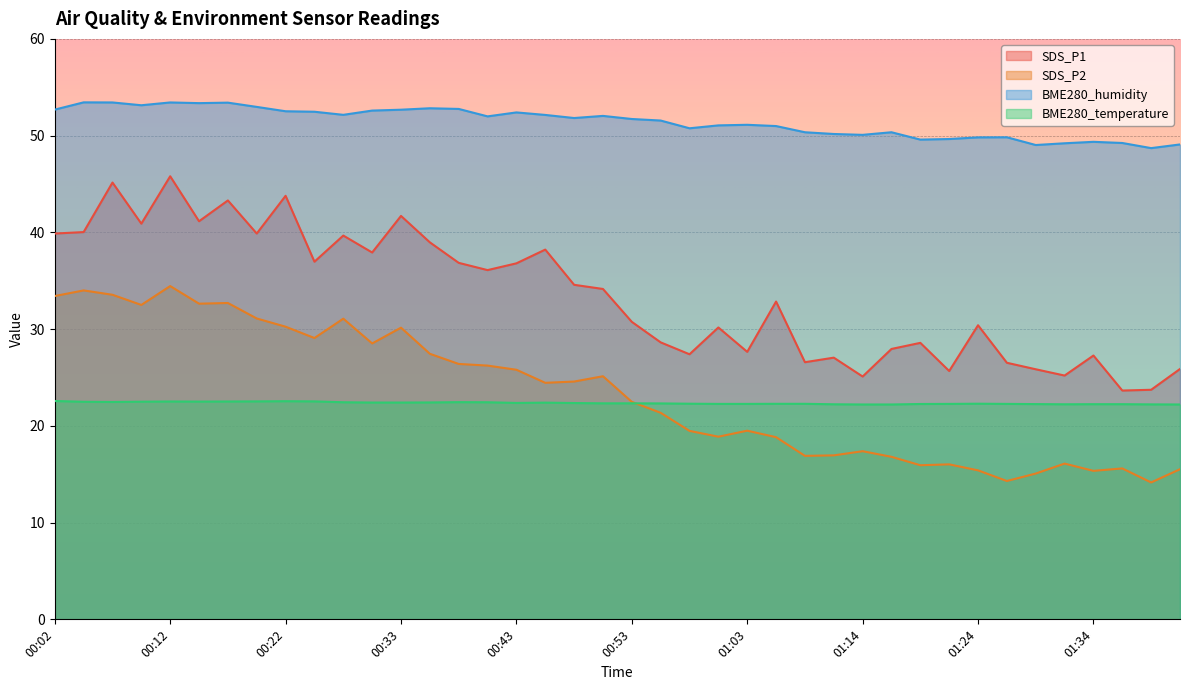

What is the average value of the SDS_P2 series?

23.4